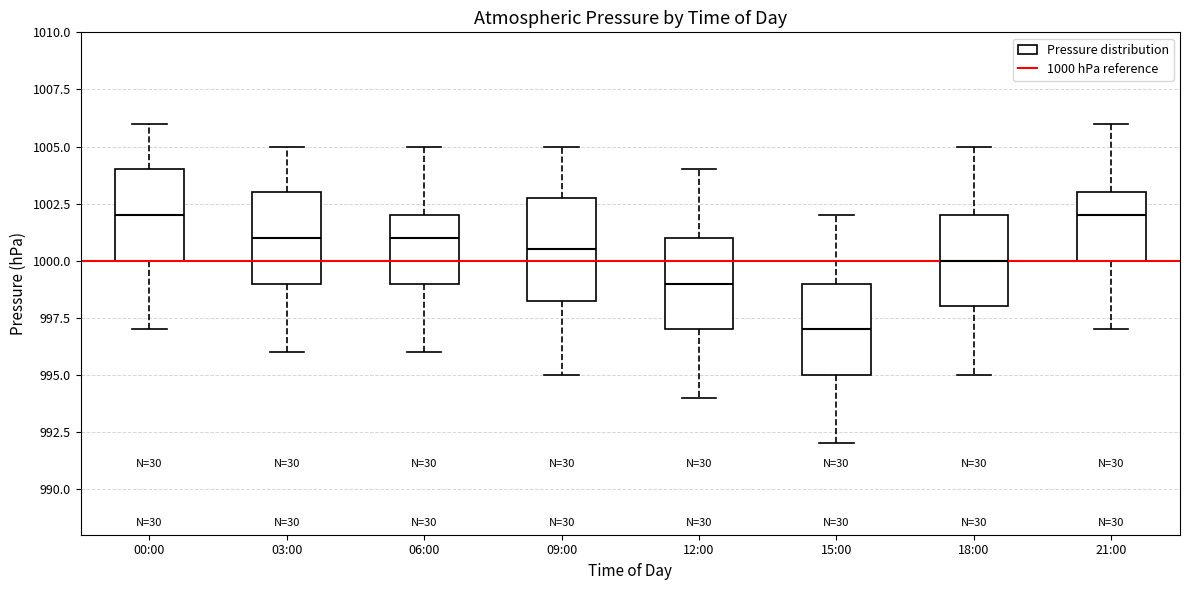

Comparing the boxes themselves (not the whiskers), which one is the tallest?

09:00